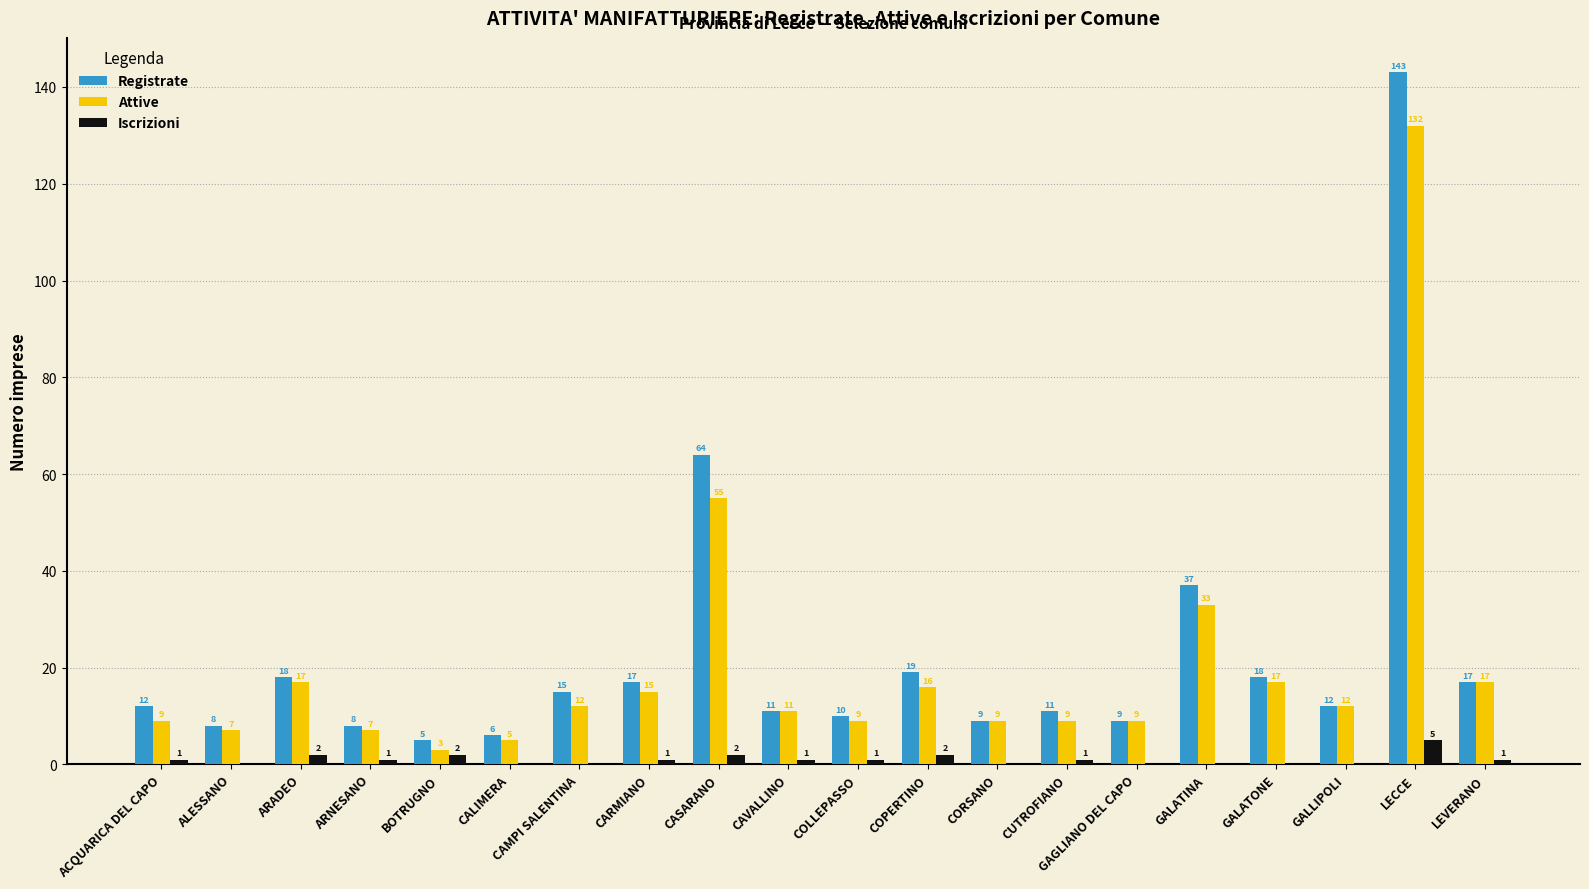

Between BOTRUGNO and GALLIPOLI, which series saw the biggest shift?

Attive